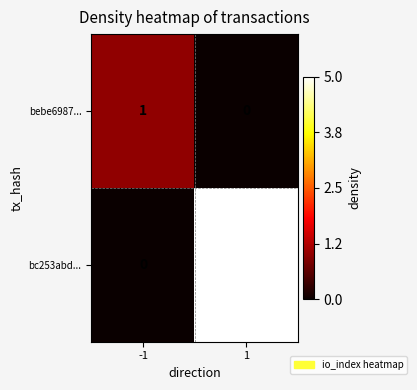

What is the sum of all bc253abd... values?

5